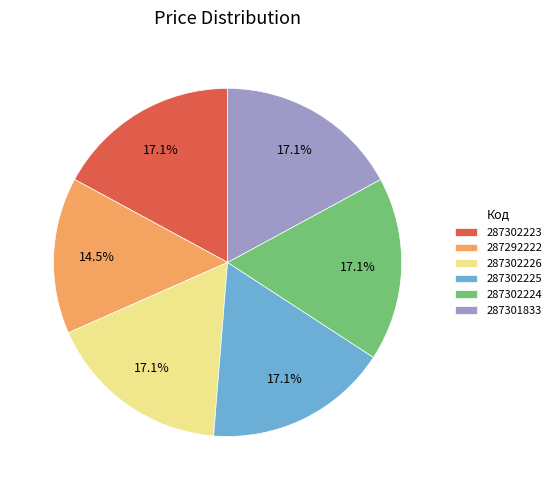

How many slices are in this pie chart?

6